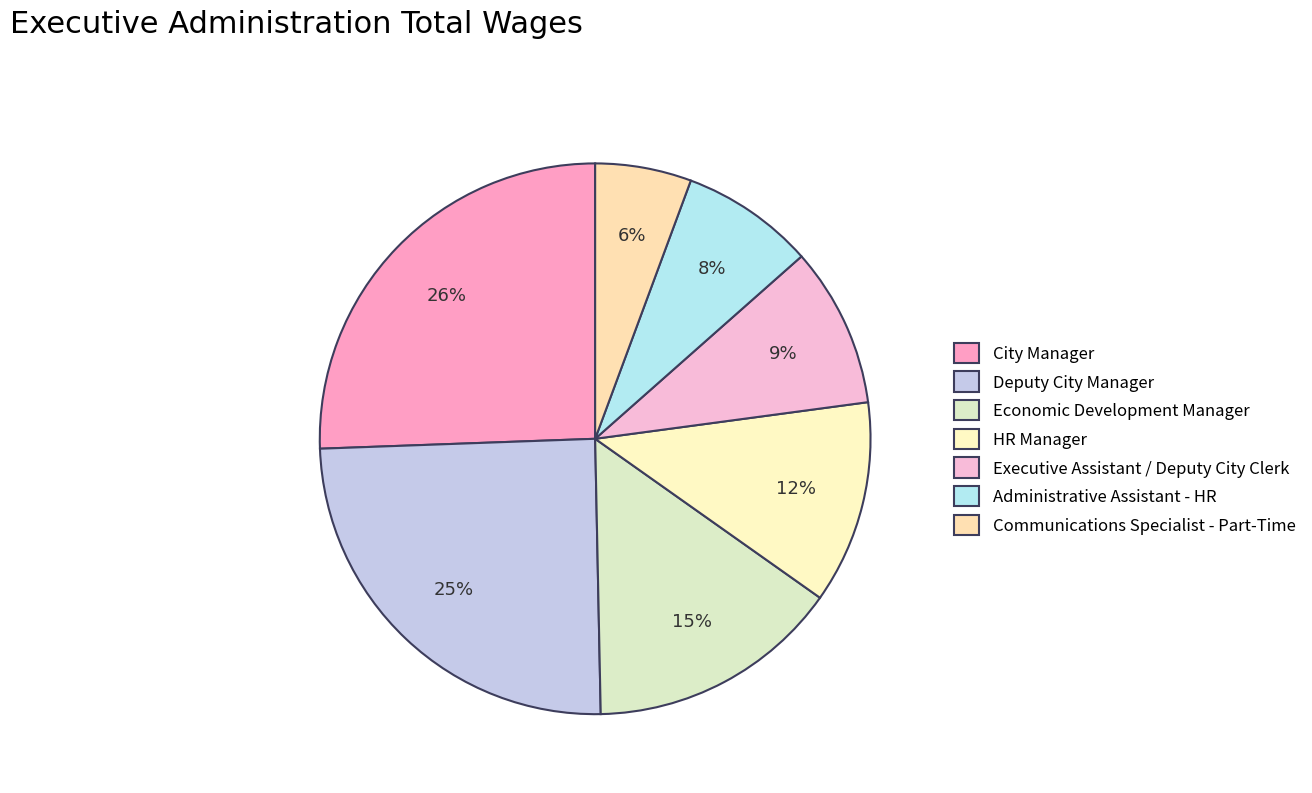

Combined, what portion of the pie is Executive Assistant / Deputy City Clerk and Deputy City Manager?

34.1%